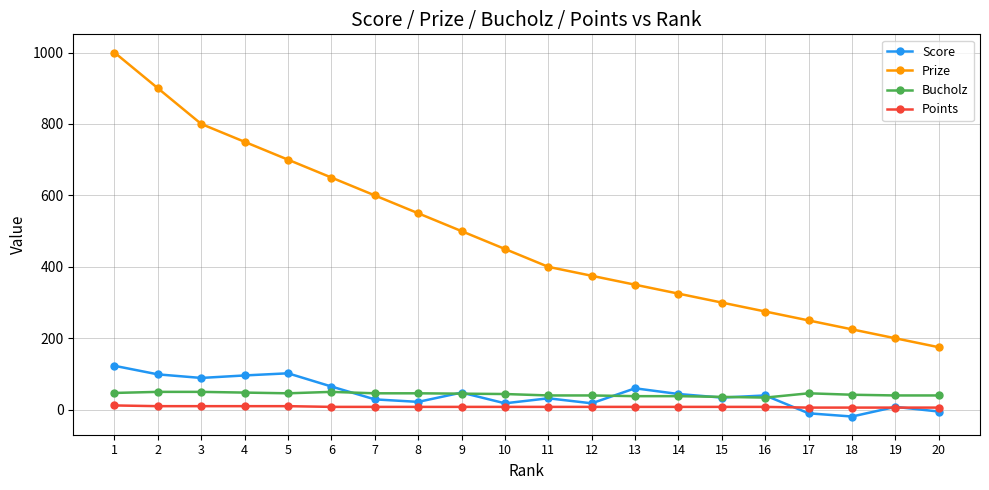

Does the chart display data point markers on the line(s)?

Yes